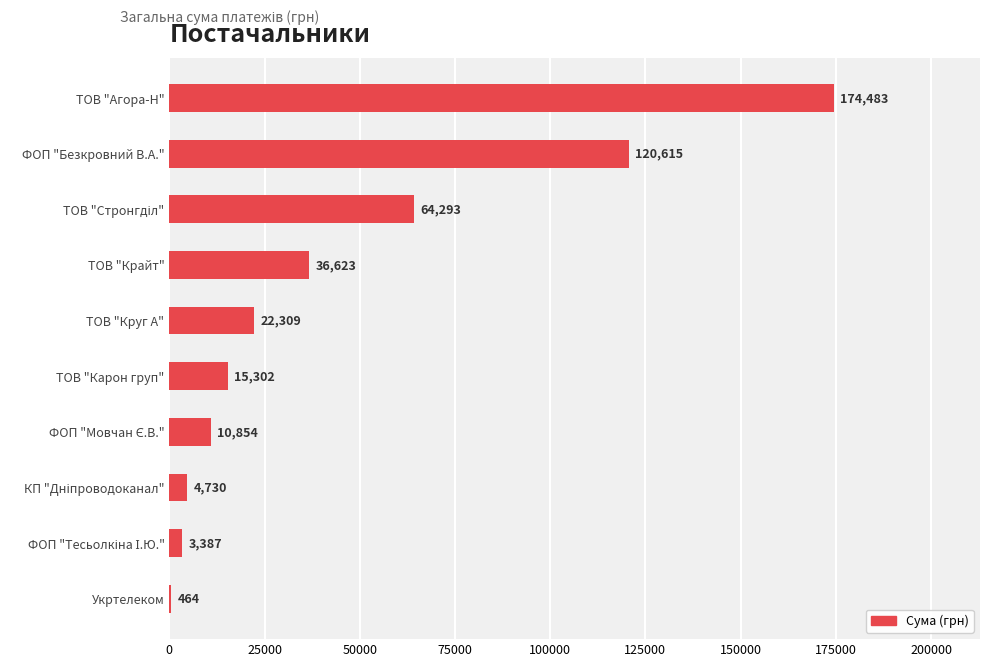

Count the number of values greater than 22309.

5